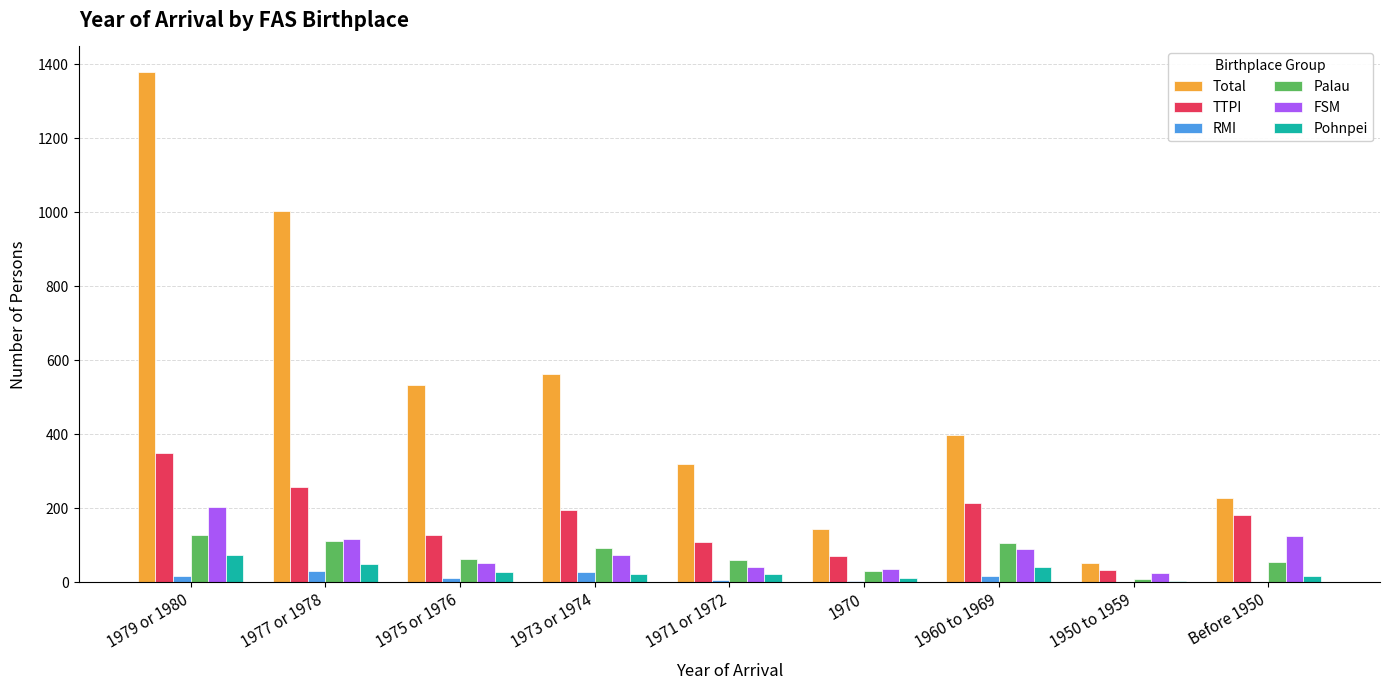

Count the number of data series in this chart.

6